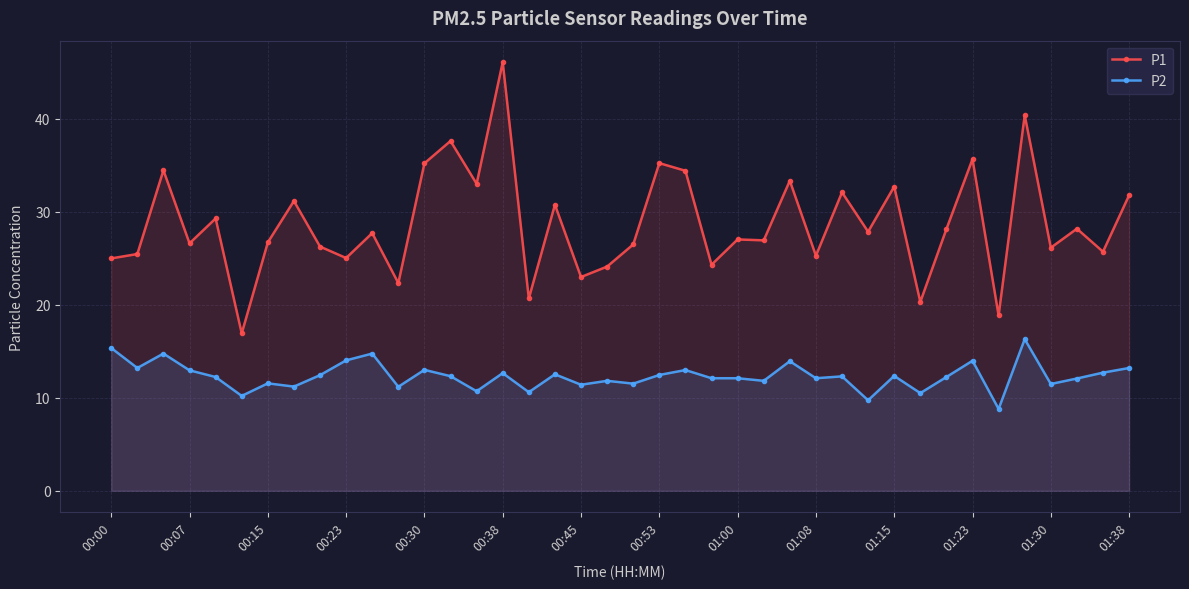

True or false: P1 and P2 cross at least once.

False